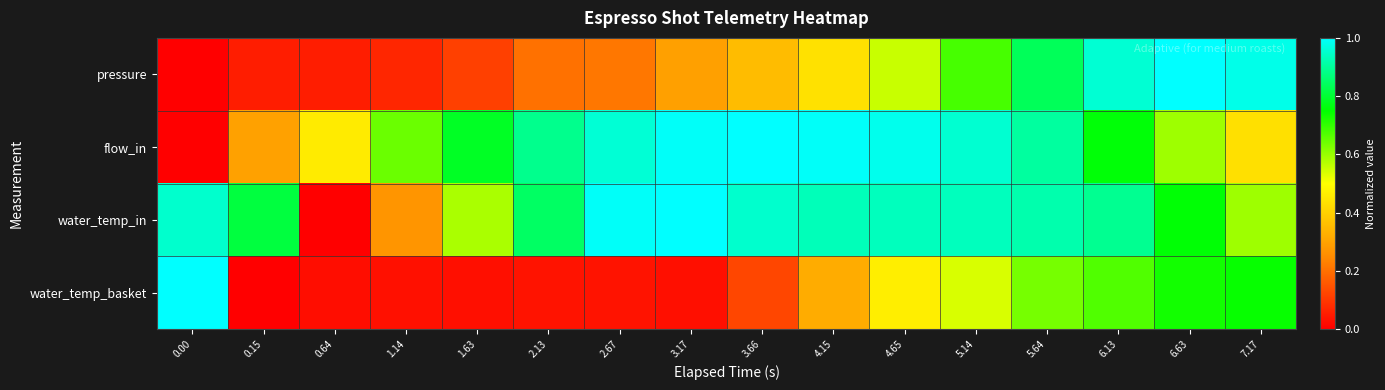

At which category is the sum across all series the highest?

5.64